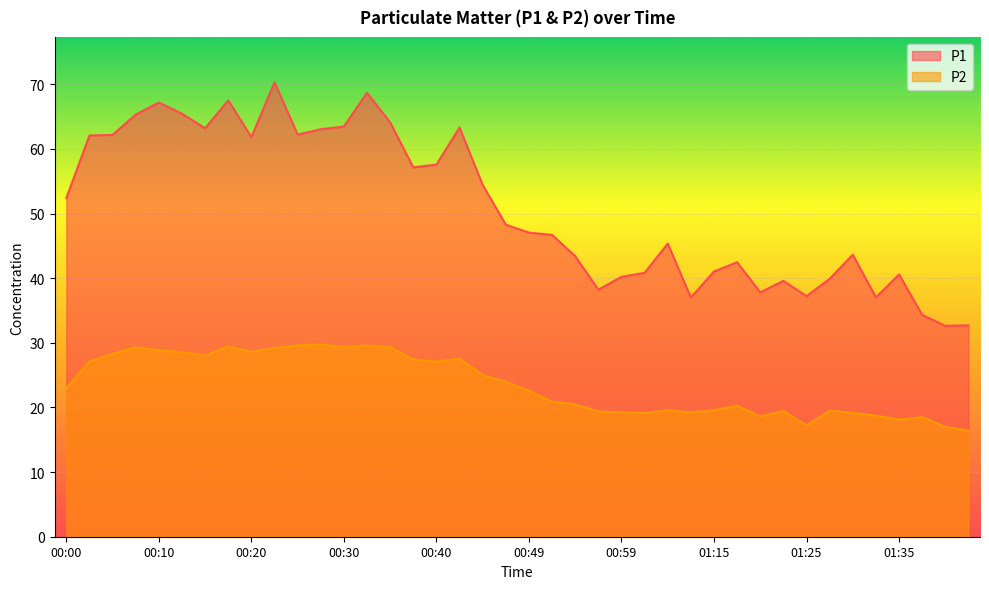

Count the number of data series in this chart.

2